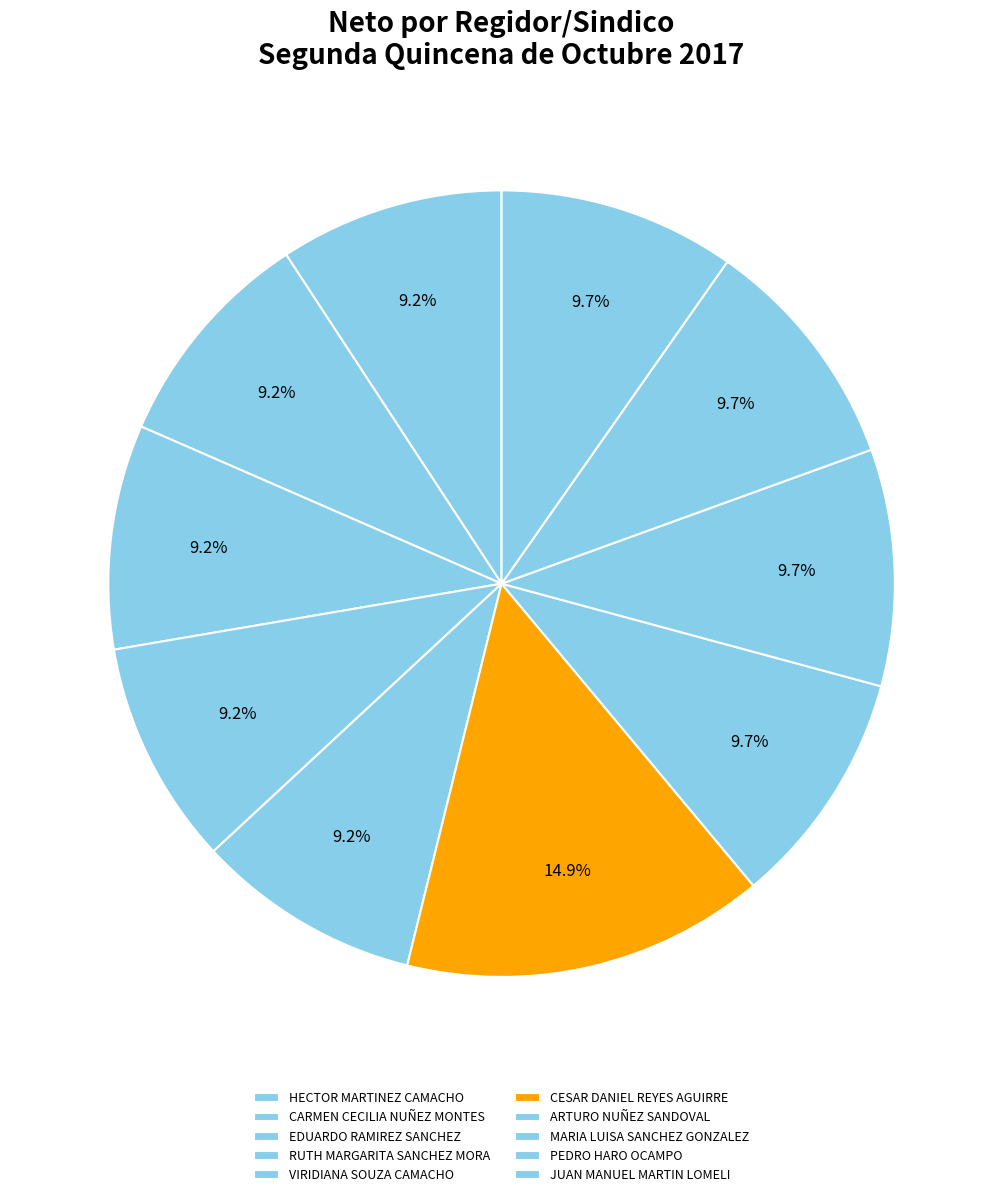

Do HECTOR MARTINEZ CAMACHO and EDUARDO RAMIREZ SANCHEZ together represent more than half of the pie?

No